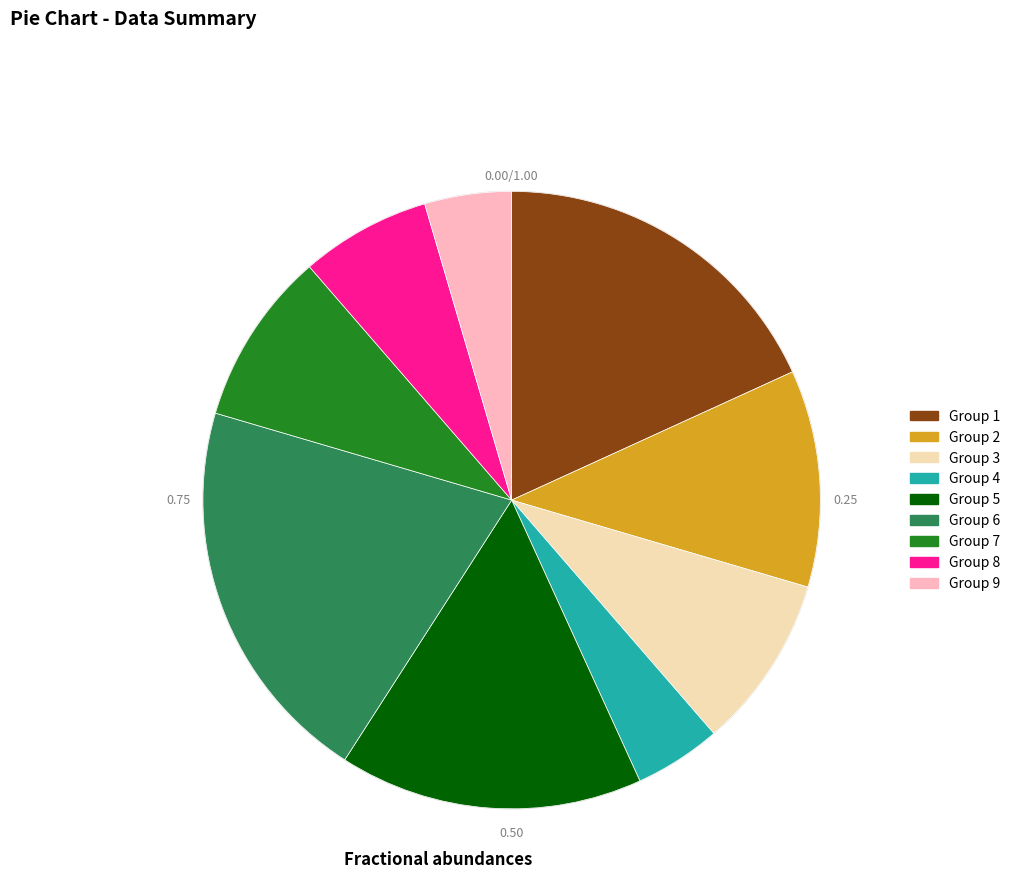

Is there any slice that represents more than half of the pie?

No